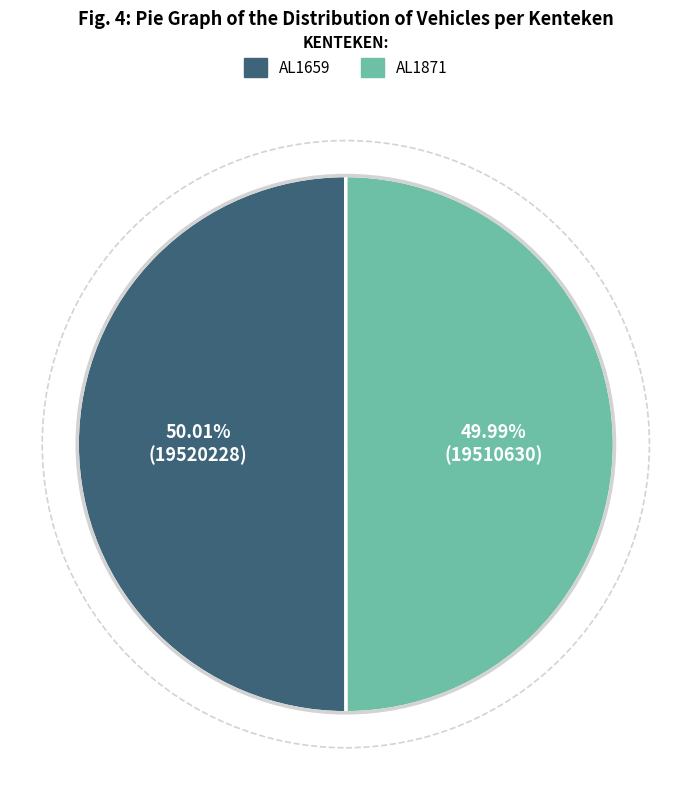

Count the number of slices in the pie.

2